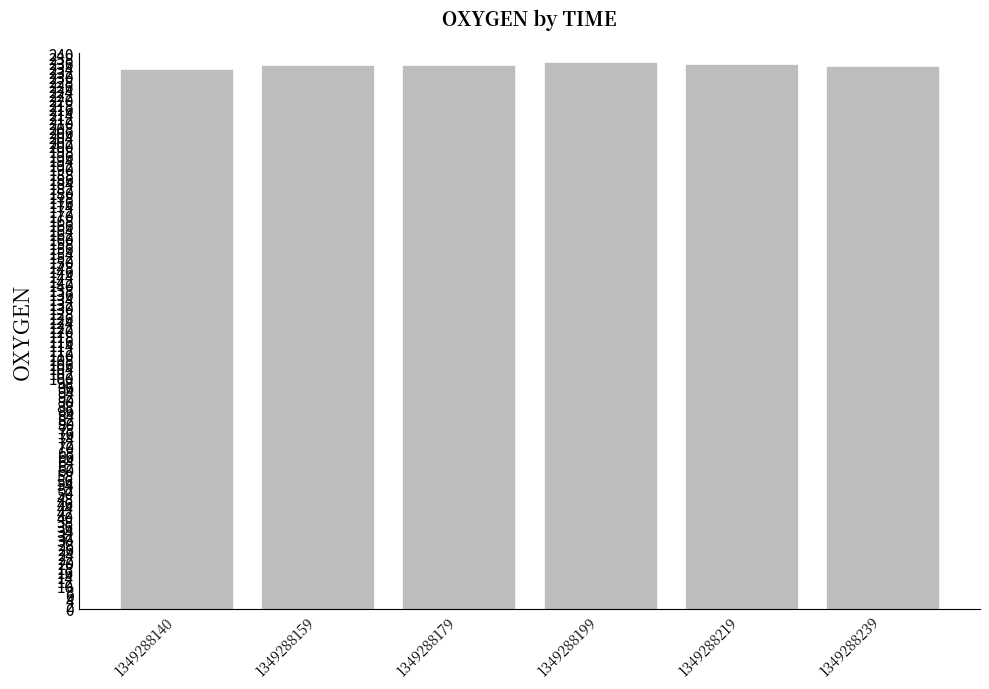

What is the difference between the maximum and second lowest values?

1.8